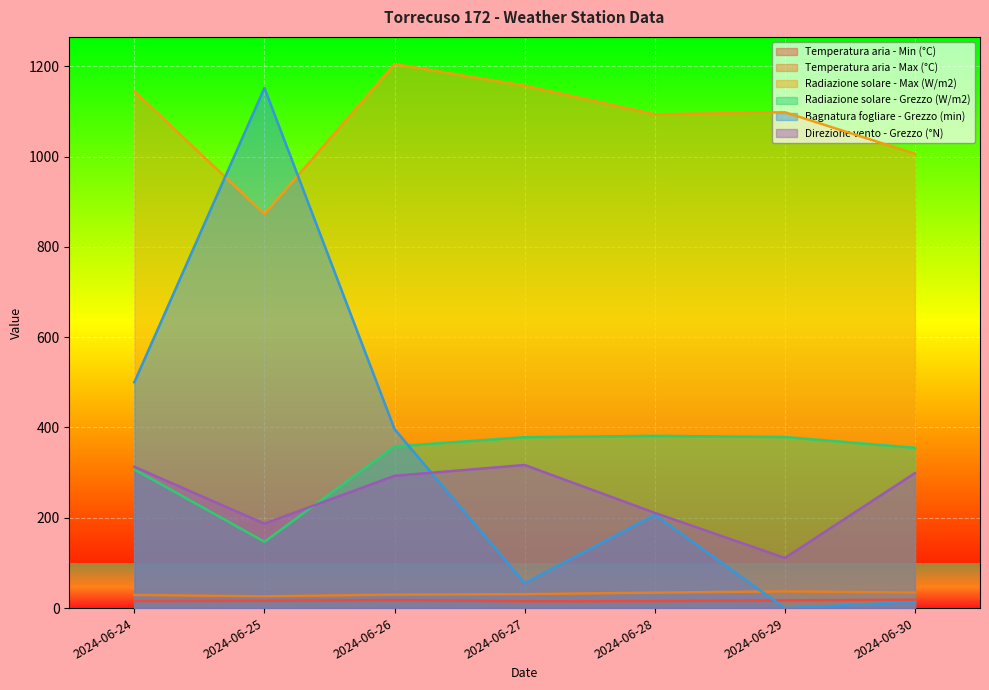

How many lines are shown in the chart?

6